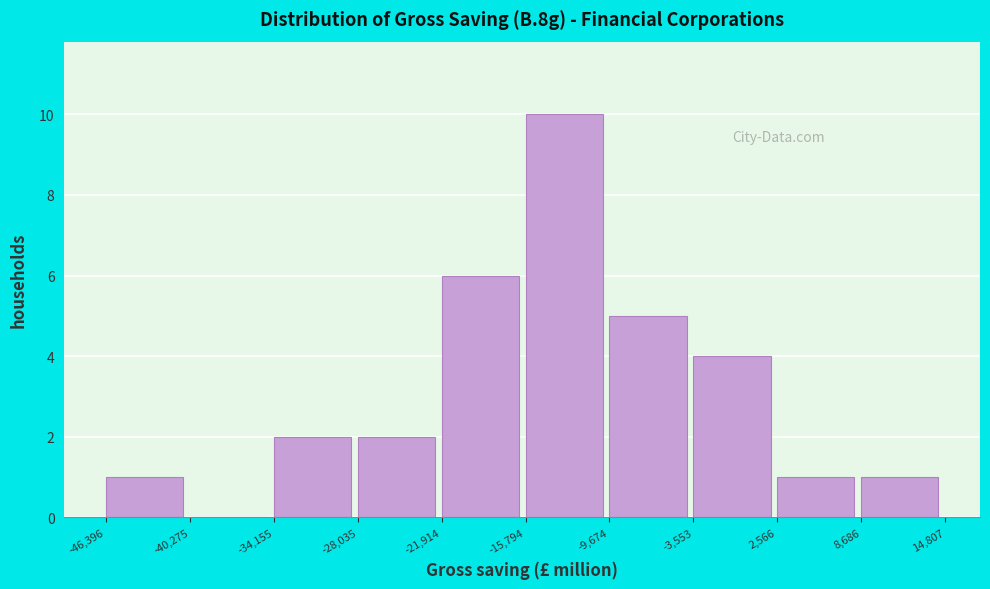

Reading left to right, transcribe this chart: for each bar, give the range it covers on the x-axis and its height. The values are not printed on the chart, so give them approximately, as read against the axis.

-46,396 to -40,275: 1
-40,275 to -34,155: 0
-34,155 to -28,035: 2
-28,035 to -21,914: 2
-21,914 to -15,794: 6
-15,794 to -9,674: 10
-9,674 to -3,553: 5
-3,553 to 2,566: 4
2,566 to 8,686: 1
8,686 to 14,807: 1